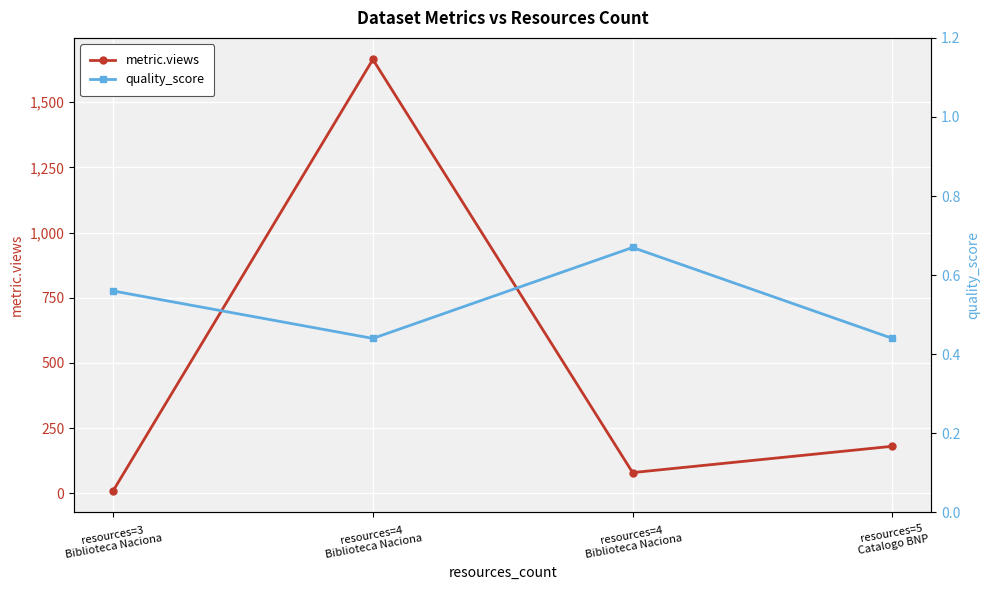

Reading left to right, extract all data points from this chart.

metric.views: 9.0	1664.0	79.0	180.0
quality_score: 0.6	0.4	0.7	0.4